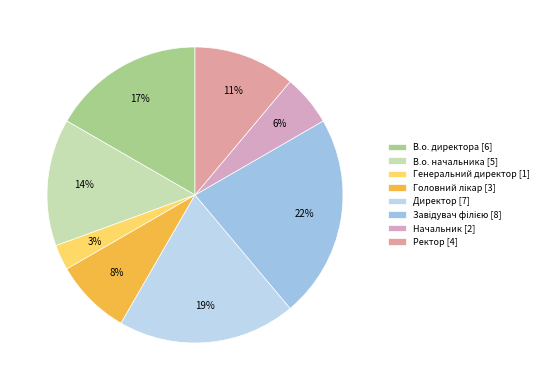

Is there any slice that represents more than half of the pie?

No